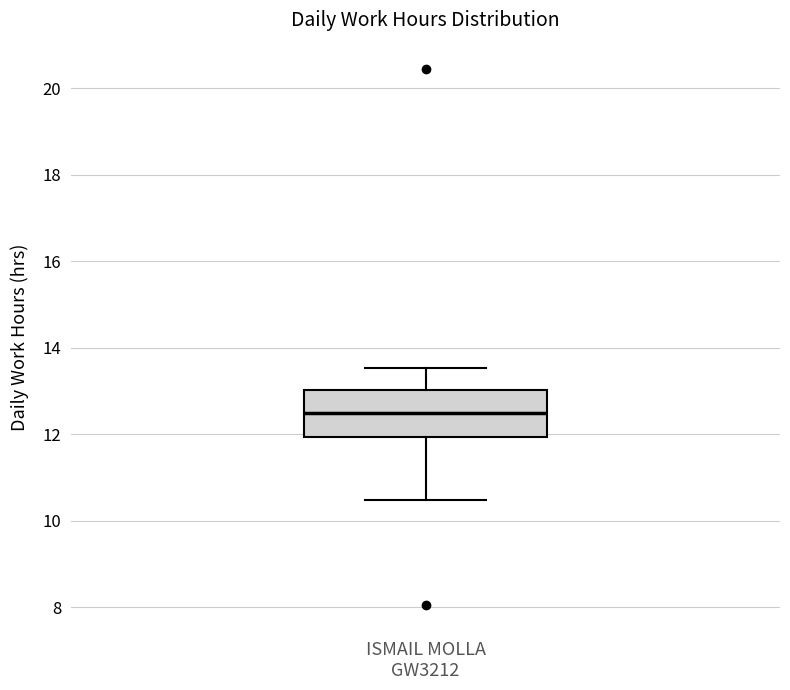

Transcribe this box plot: give where the median line is, the range the box spans, and where the two whiskers end, as read against the y-axis. The values are not printed on the chart, so give them approximately, as read against the axis.

median 12.4, box 12.0 to 13.0, whiskers 10.4 to 13.6